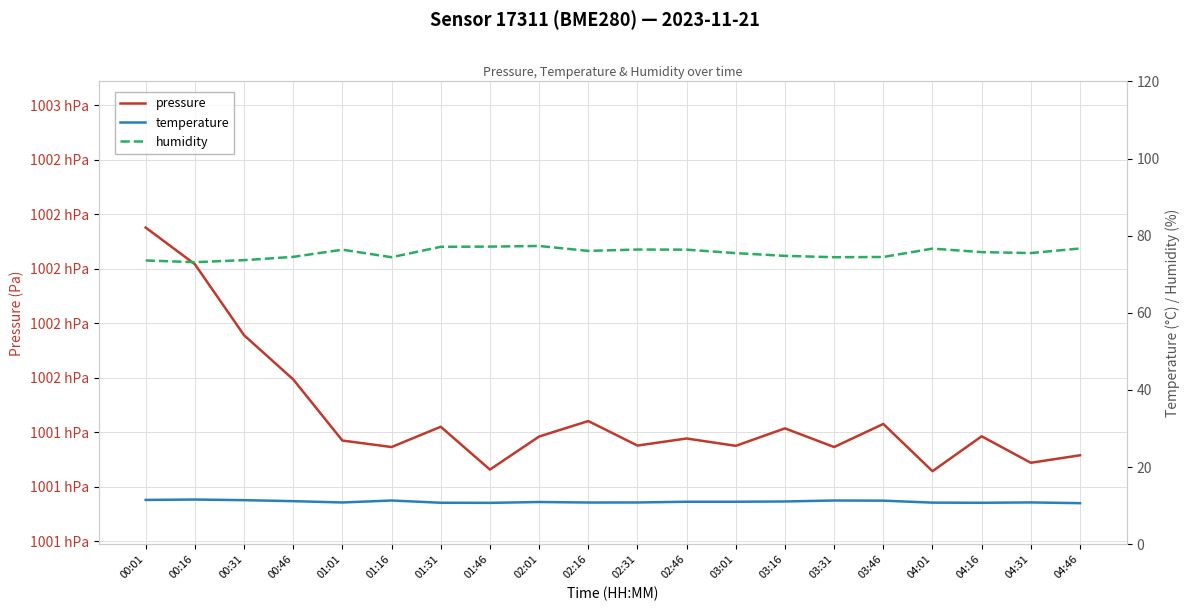

Which series has the largest total across all categories?

pressure